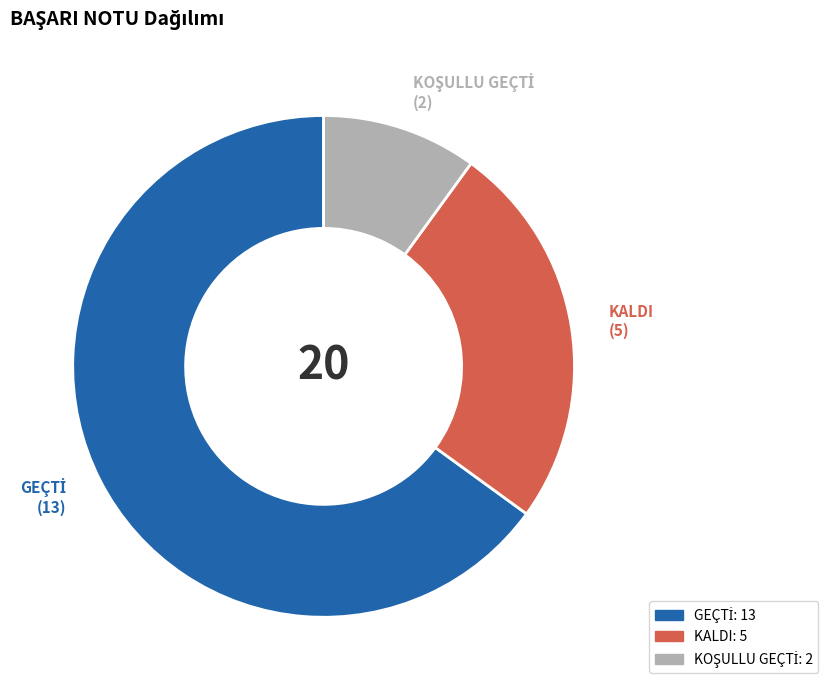

Is there any slice that represents more than half of the pie?

Yes